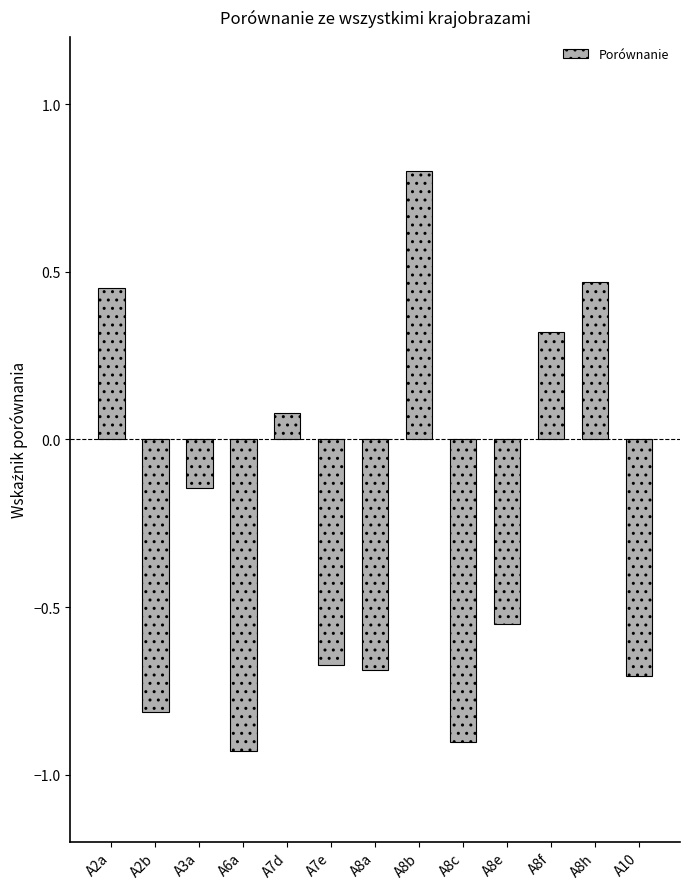

At which category does the chart reach its peak across all series?

A8b